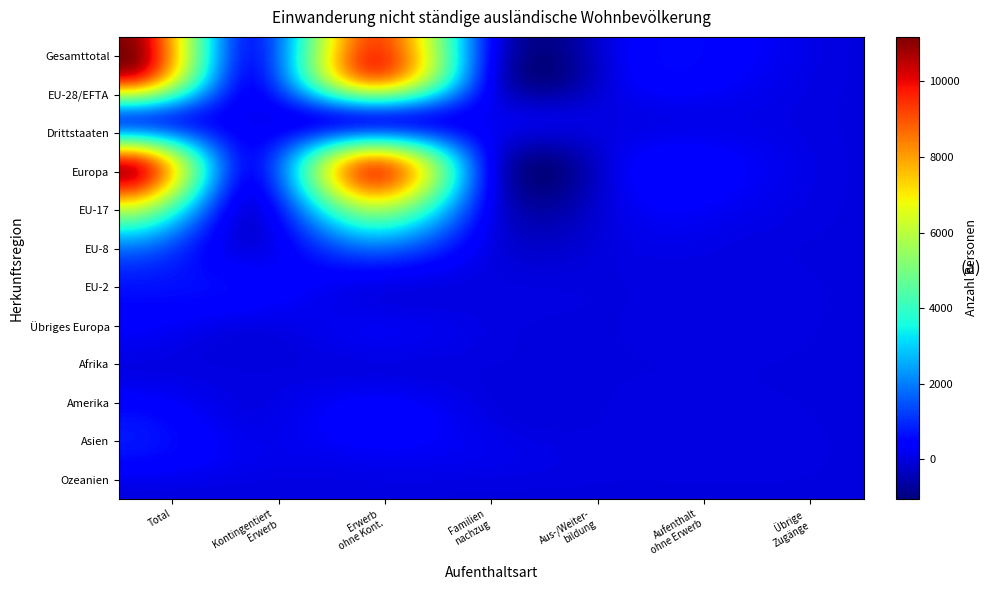

List the series in order of their peak value, highest first.

Gesamttotal, Europa, EU-28/EFTA, EU-17, EU-8, Drittstaaten, EU-2, Asien, Amerika, Übriges Europa, Afrika, Ozeanien